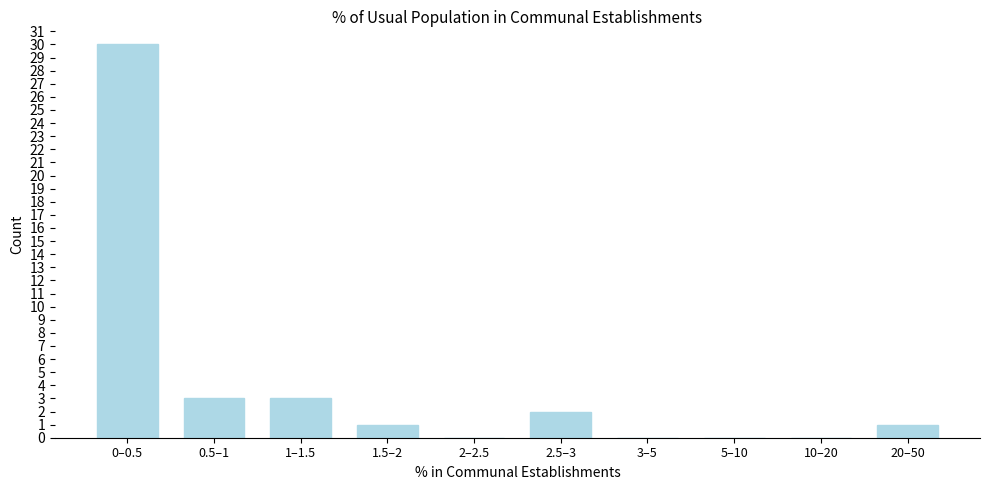

Reading left to right, extract all data points from this chart.

0–0.5=30	0.5–1=3	1–1.5=3	1.5–2=1	2–2.5=0	2.5–3=2	3–5=0	5–10=0	10–20=0	20–50=1